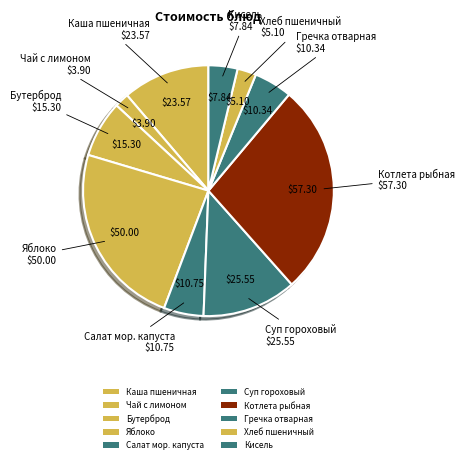

What is the largest slice in the pie chart?

Котлета рыбная